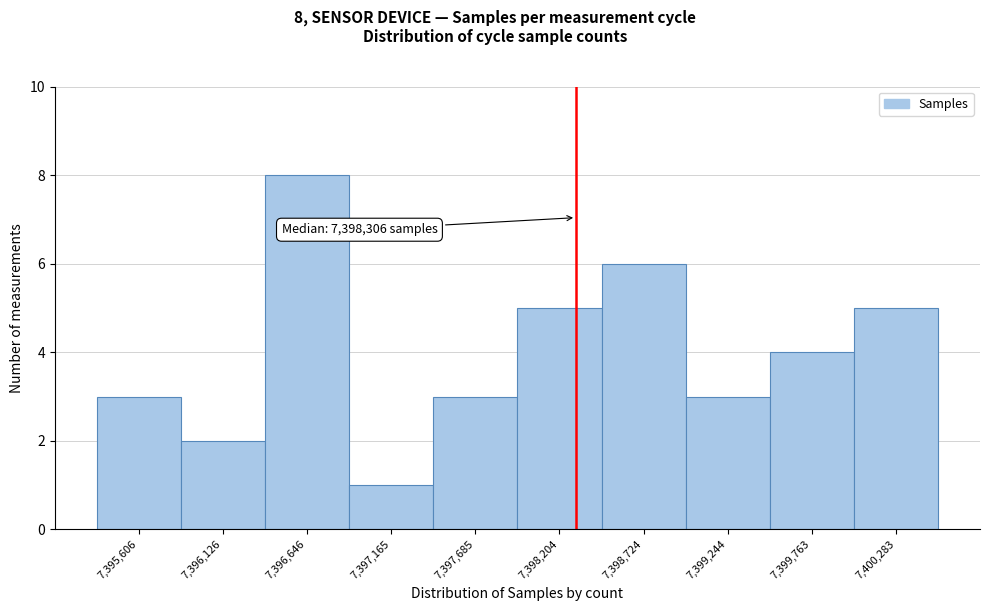

Which range on the x-axis has the tallest bar?

7396400 to 7396900